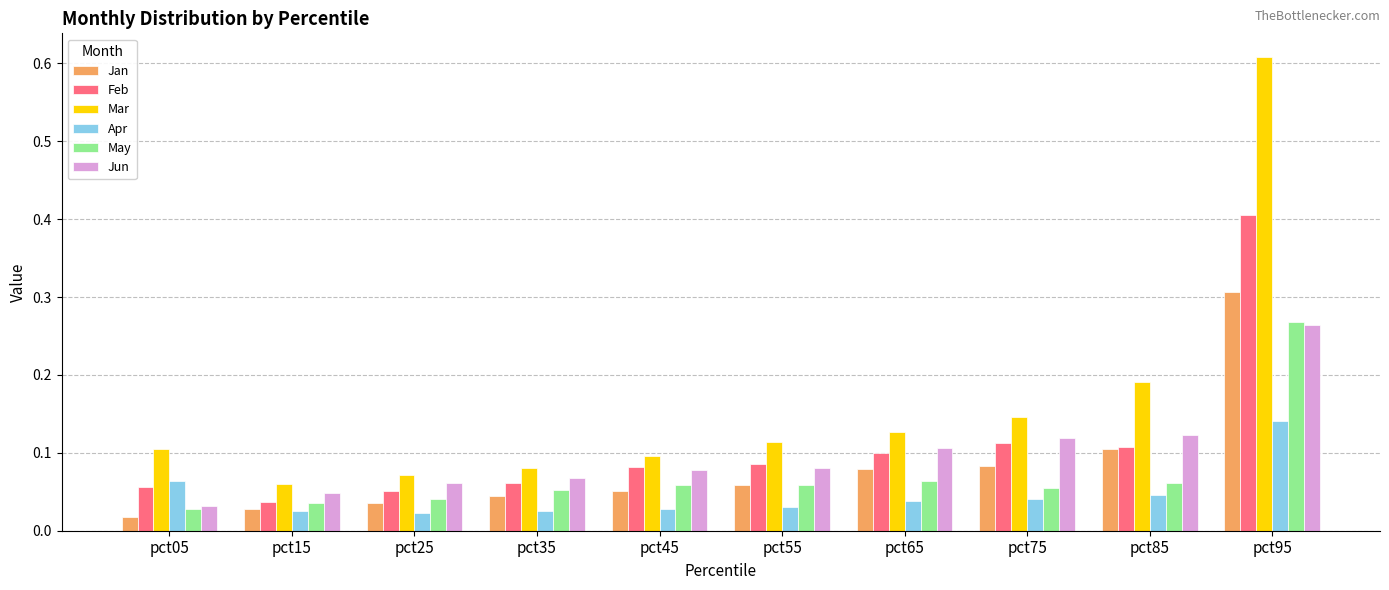

Count the Apr values in the range 0 to 1.

10